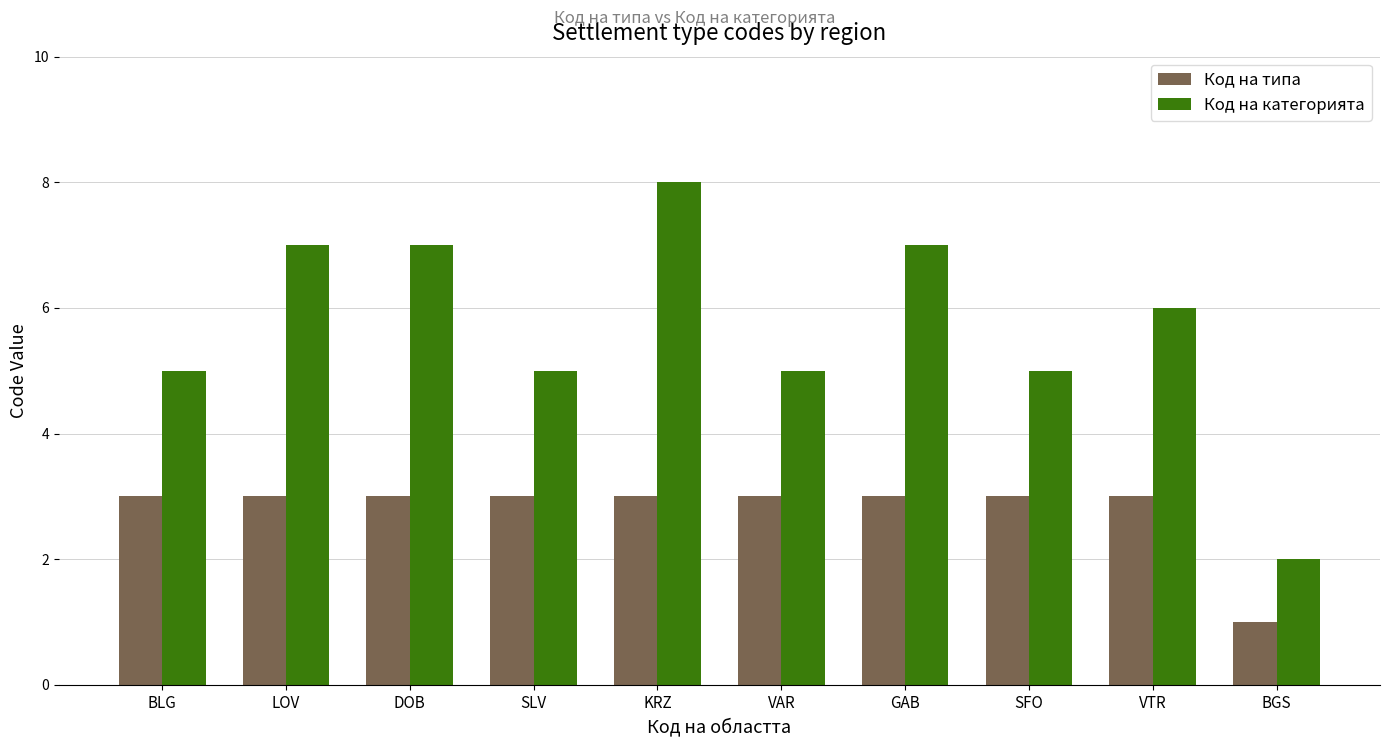

Is the value of Код на категорията at GAB greater than the value of Код на типа at KRZ?

Yes